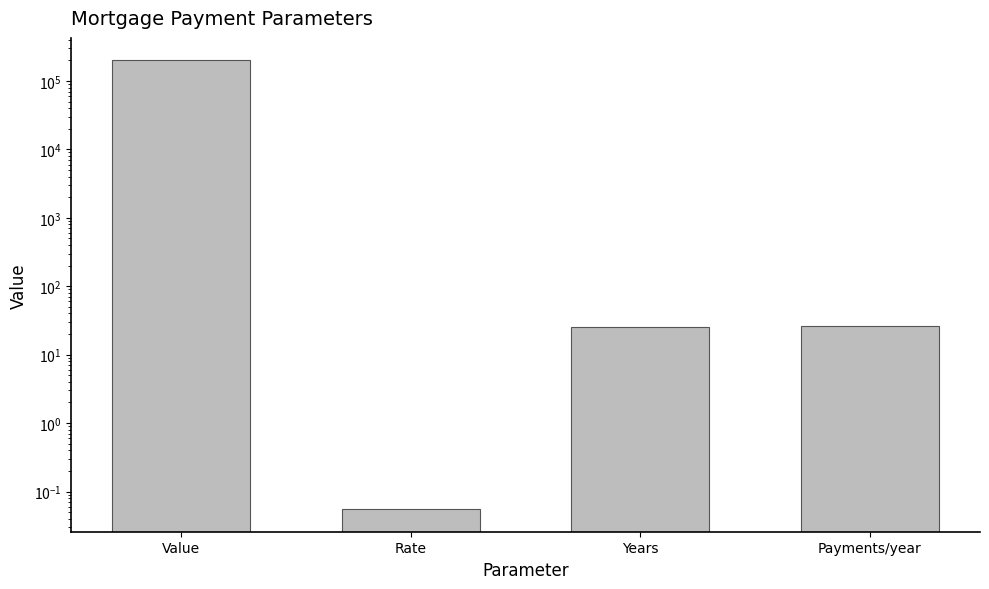

How many data points does each series have?

4